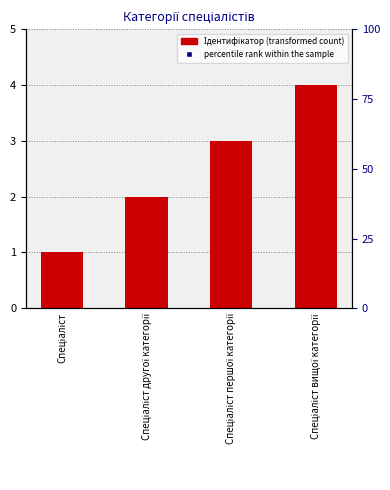

What is the ratio of the value at Спеціаліст другої категорії to the value at Спеціаліст?

2.0